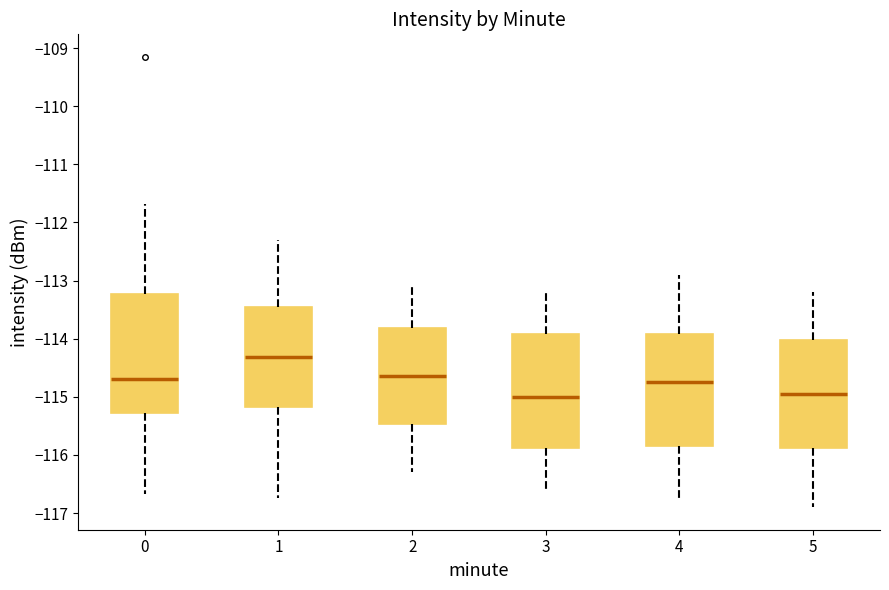

Which box's median line is the highest?

1